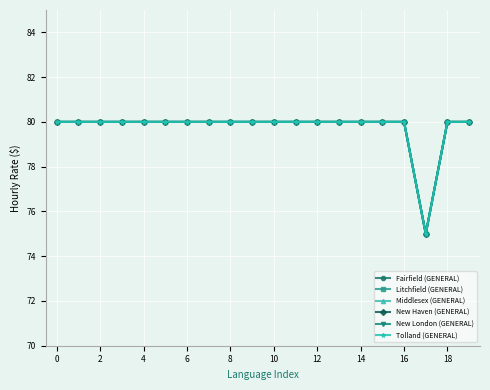

What is the difference between the maximum and minimum values in the Litchfield (GENERAL) series?

5